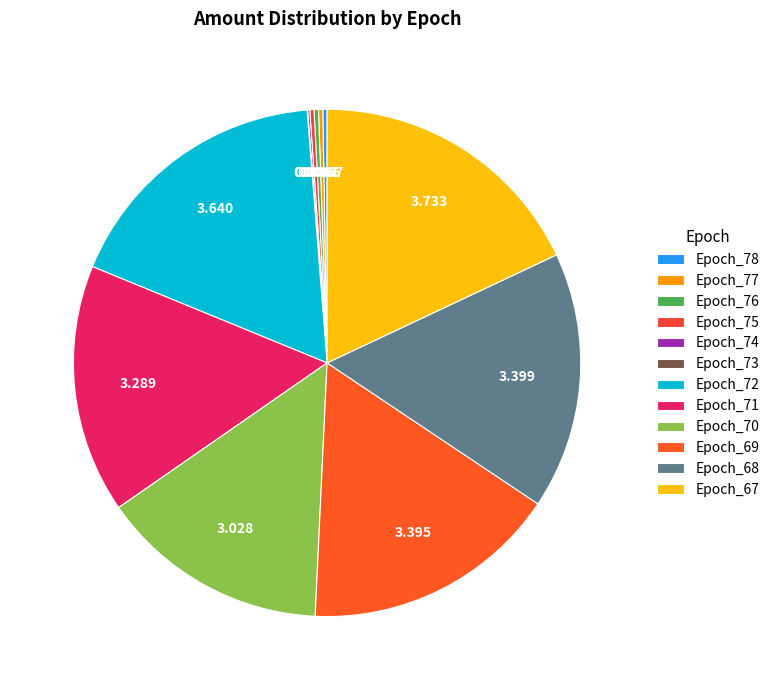

Rank the categories by value from highest to lowest.

Epoch_67, Epoch_72, Epoch_68, Epoch_69, Epoch_71, Epoch_70, Epoch_76, Epoch_78, Epoch_75, Epoch_77, Epoch_74, Epoch_73